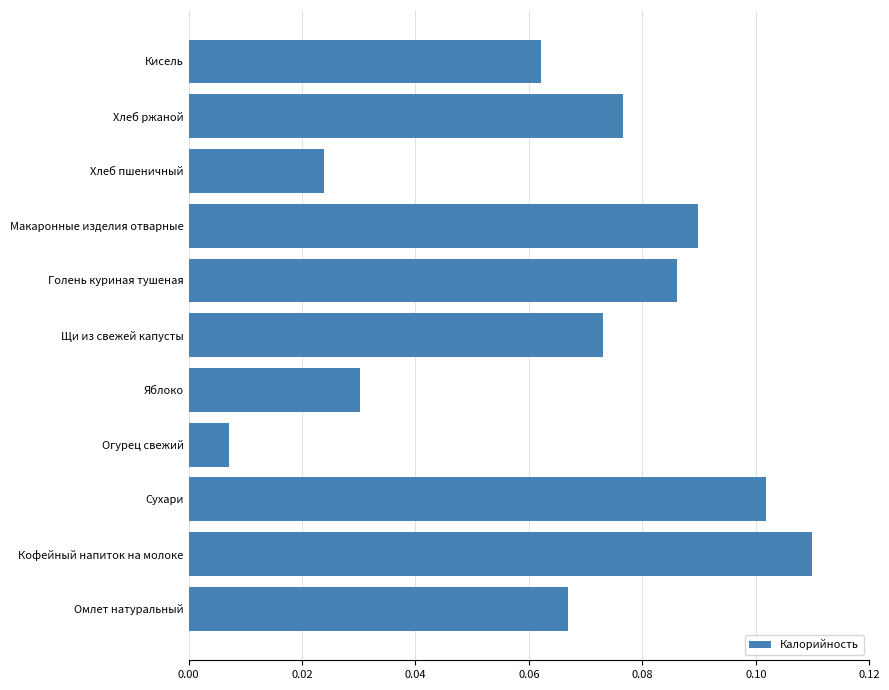

Rank the categories by value from highest to lowest.

Кофейный напиток на молоке, Сухари, Макаронные изделия отварные, Голень куриная тушеная, Хлеб ржаной, Щи из свежей капусты, Омлет натуральный, Кисель, Яблоко, Хлеб пшеничный, Огурец свежий